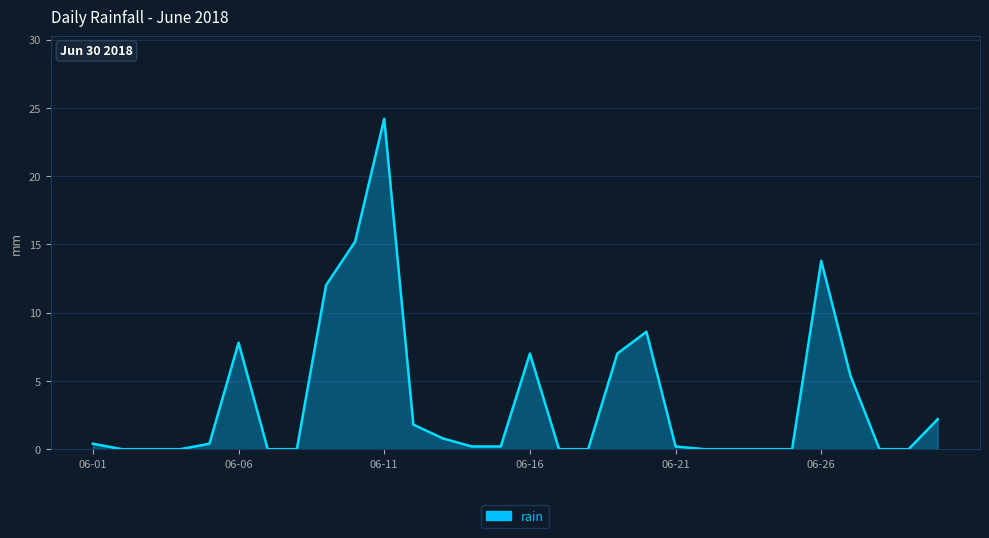

True or false: there are more than 2 points higher than both neighbors.

True